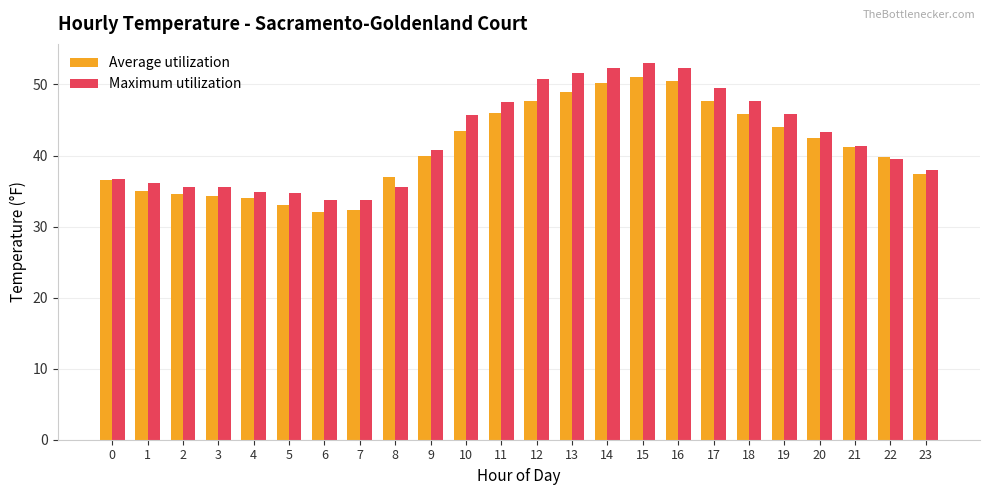

How many bars are there in each group?

2